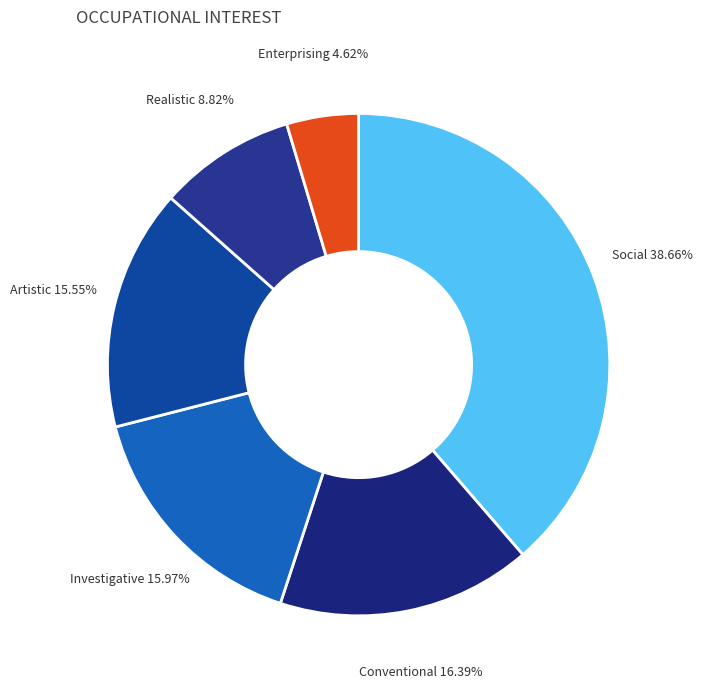

Rank the categories by value from lowest to highest.

Enterprising, Realistic, Artistic, Investigative, Conventional, Social